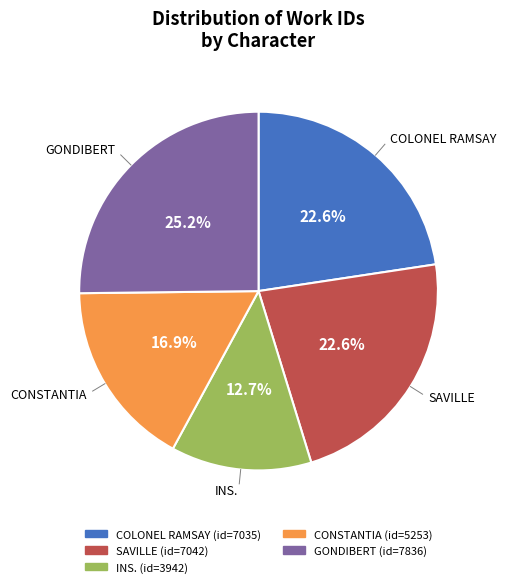

Between CONSTANTIA and INS., which is larger?

CONSTANTIA